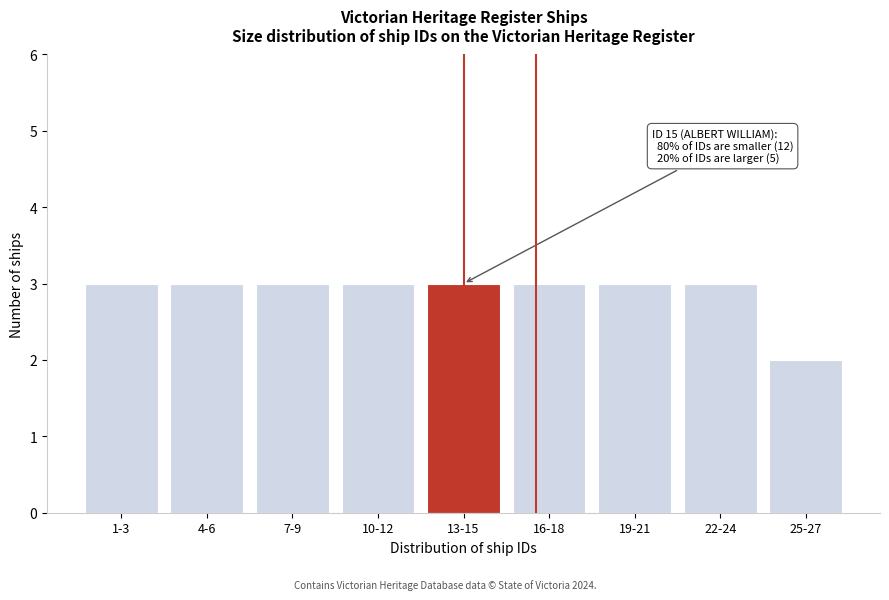

Reading right to left, extract all data points from this chart.

2	3	3	3	3	3	3	3	3